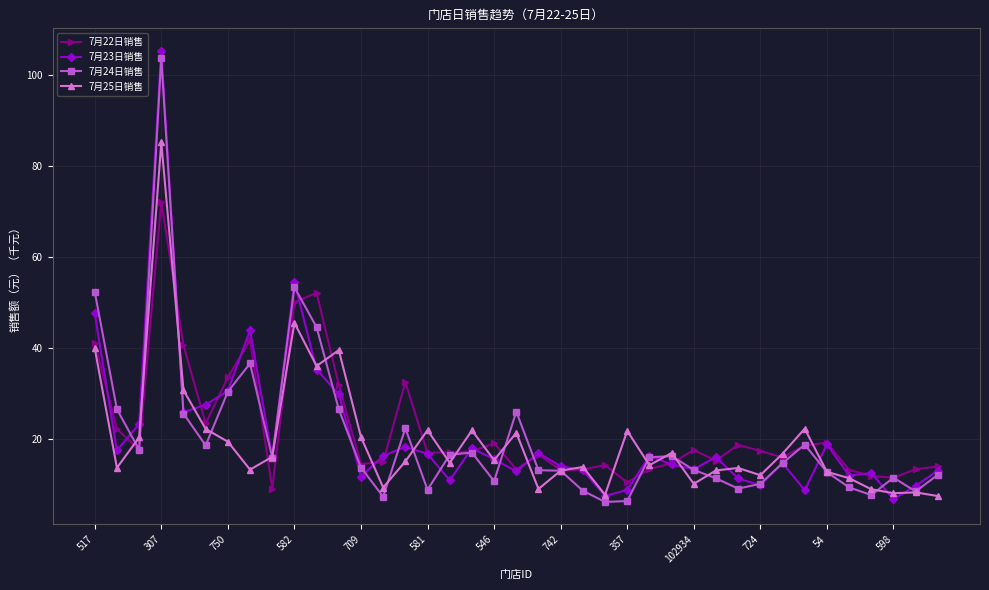

Which series has the largest total across all categories?

7月22日销售